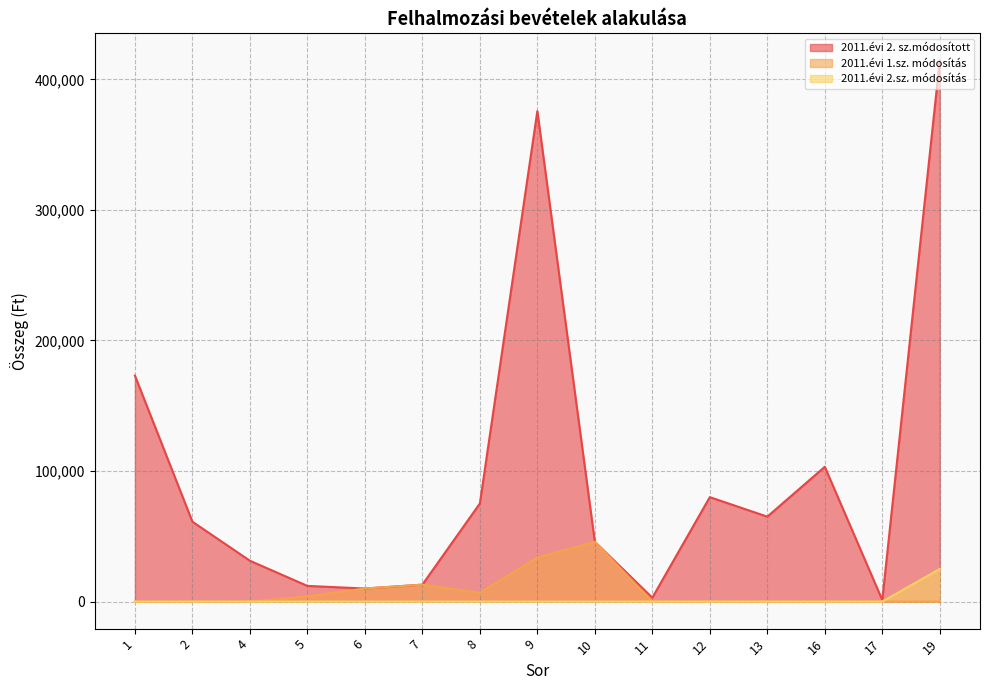

What value does the 2011.évi 2. sz.módosított series have at 5?

12000.0